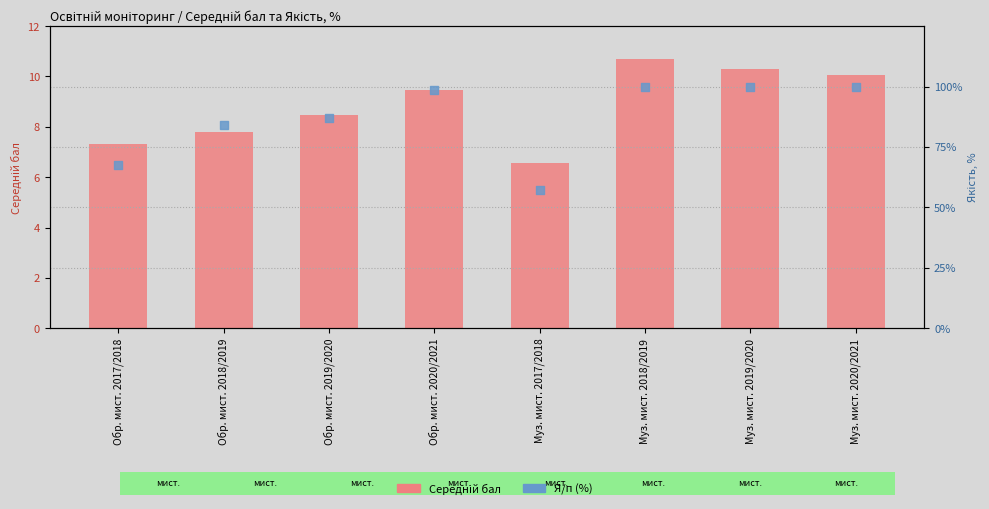

What are all the series names shown in the legend?

Середній бал, Я/п (%)